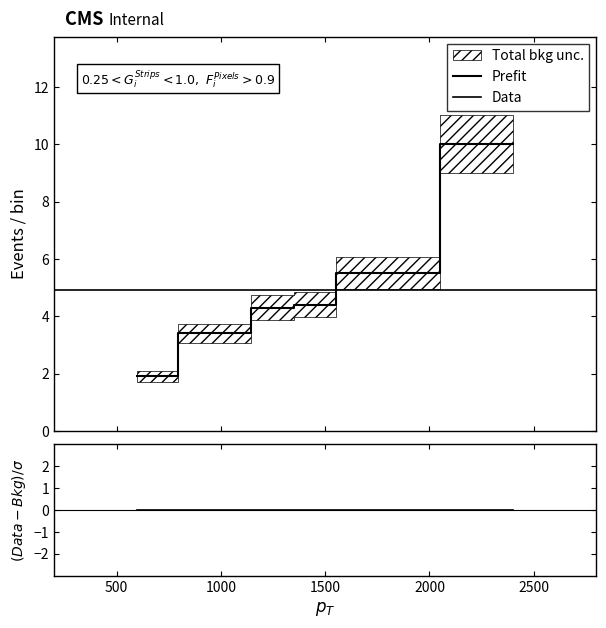

What is the sum of all P_i_per_u values?

29.5